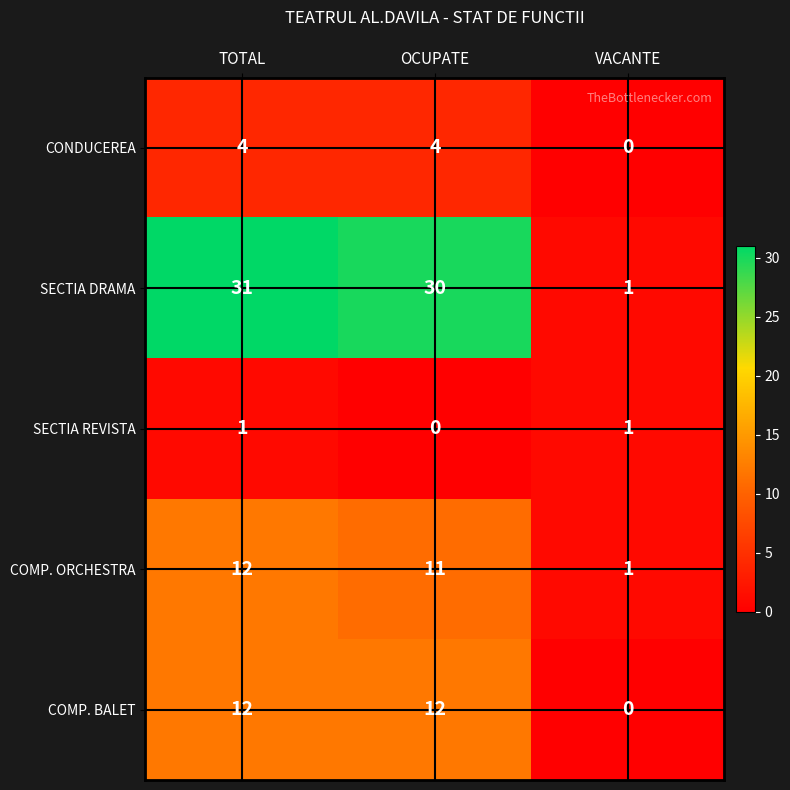

Rank the categories by SECTIA DRAMA value from lowest to highest.

VACANTE, OCUPATE, TOTAL